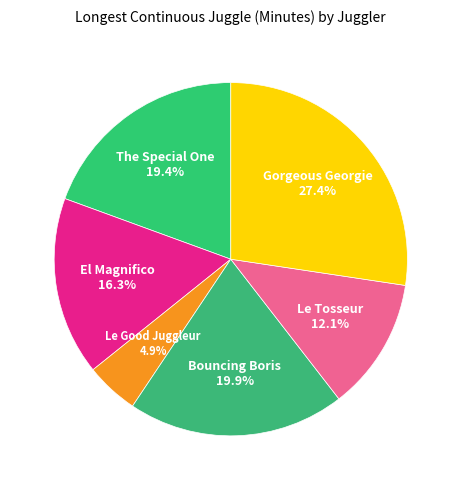

Do Le Good Juggleur and Le Tosseur together represent more than half of the pie?

No